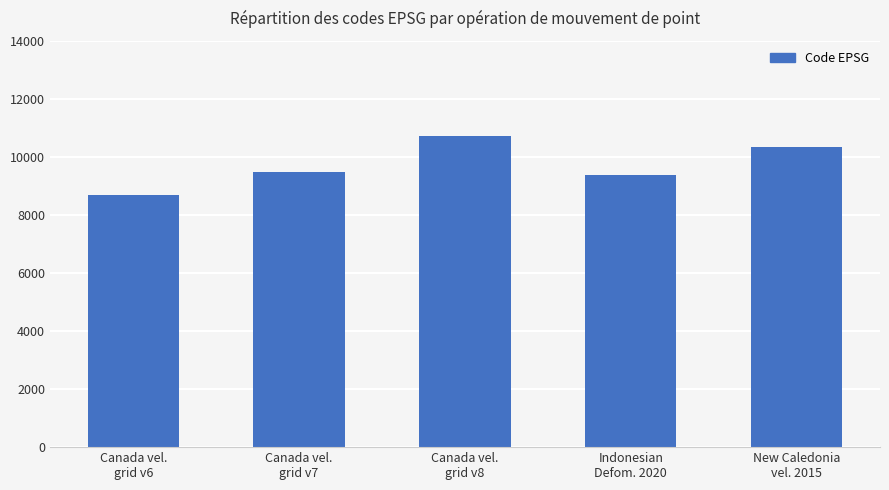

What is the change in value from Canada vel.
grid v6 to Indonesian
Defom. 2020?

+699